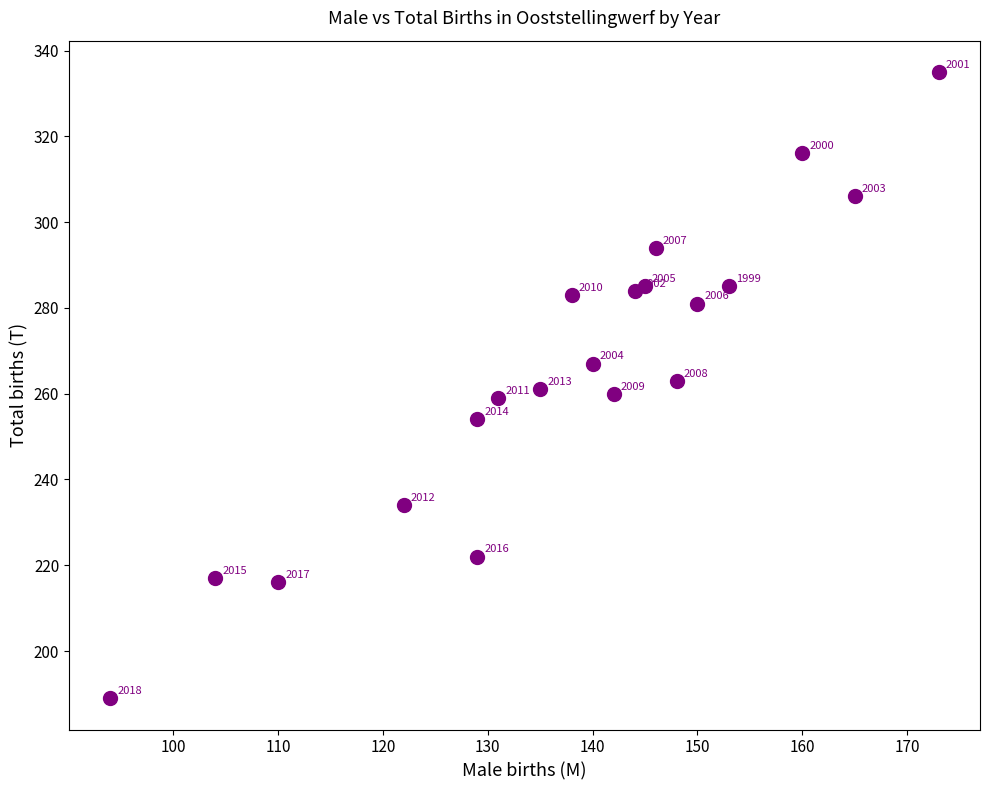

What Y value in the scatter plot is closest to 262?

261